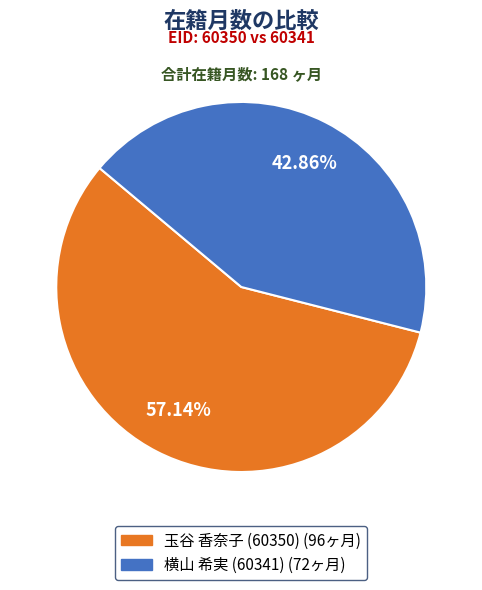

To the nearest percent, what is the difference between the largest and smallest slice percentages?

14%